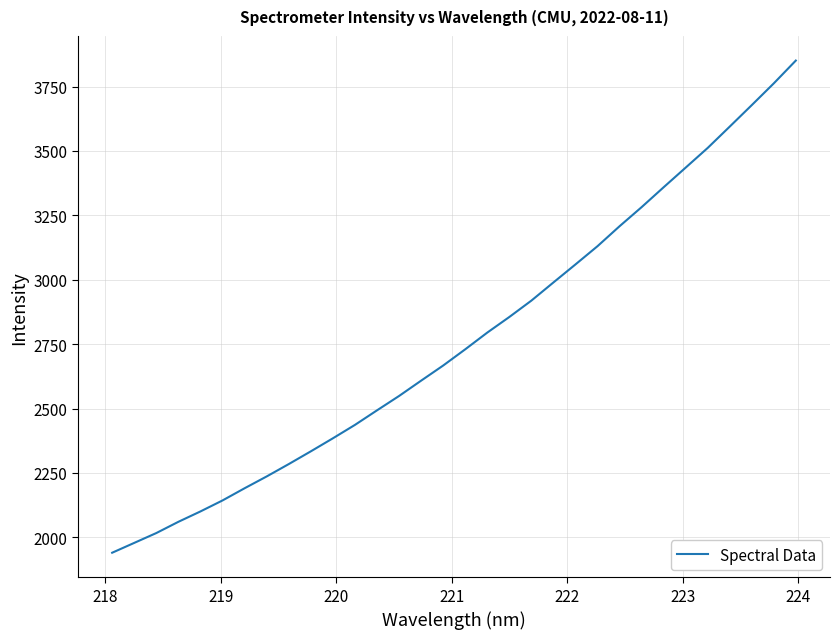

What is the minimum value shown in the chart?

1940.5